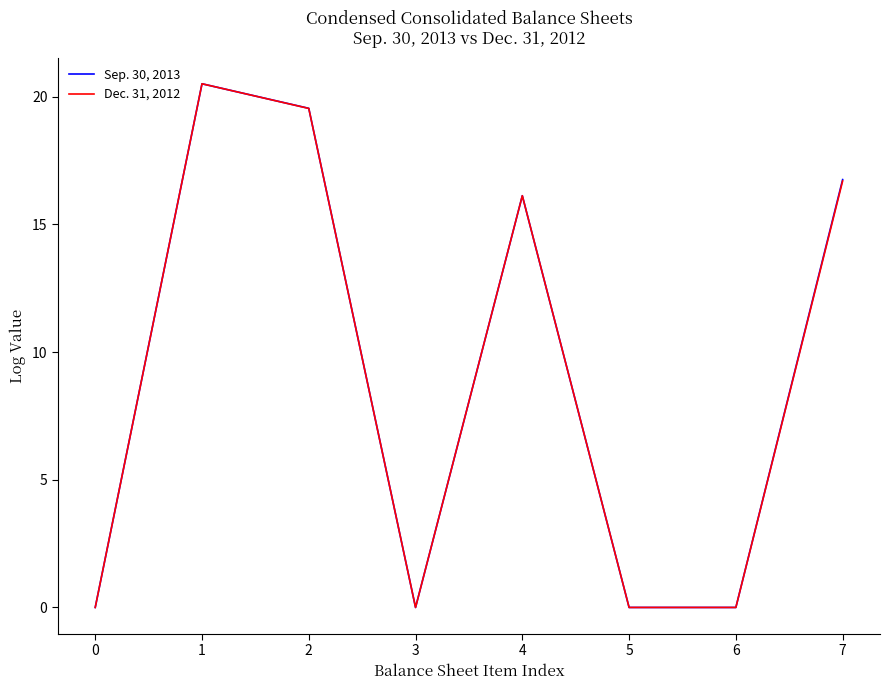

True or false: Dec. 31, 2012 has more than 1 points higher than both neighbors.

True